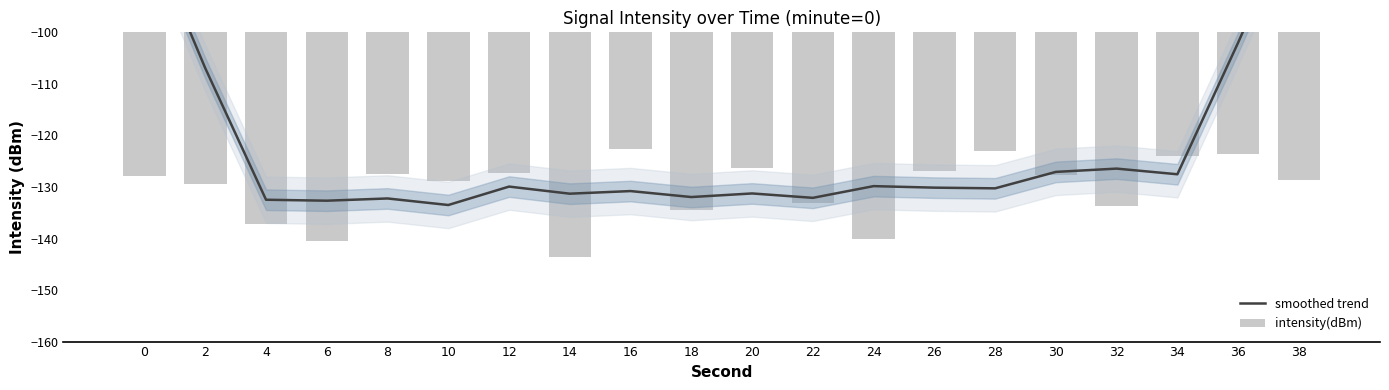

Rank the series by their average value, from lowest to highest.

intensity(dBm), smoothed trend